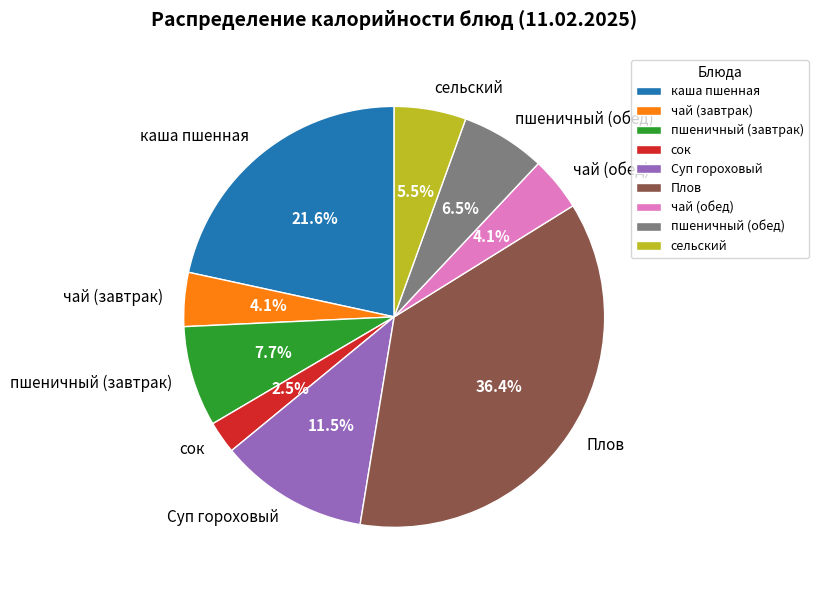

What percentage is the чай (обед) slice, to the nearest percent?

4%